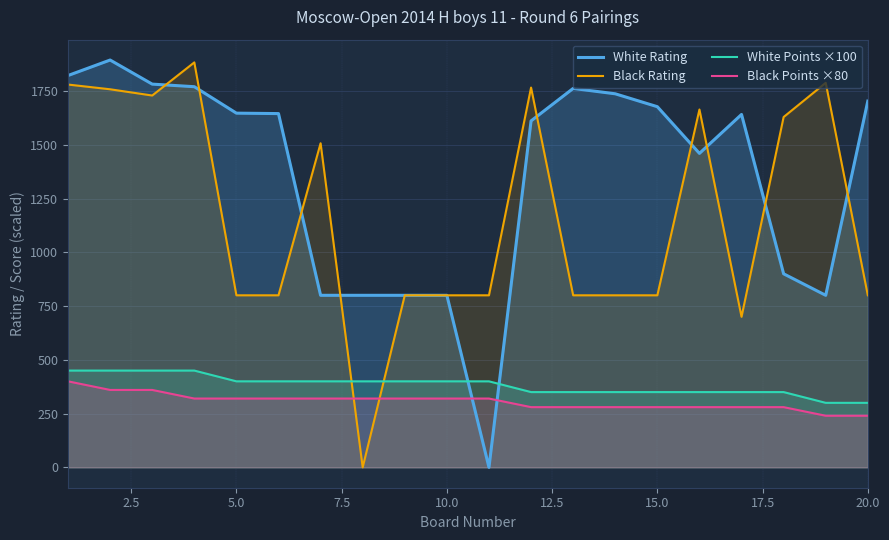

What is the highest value of the White Rating series?

1894